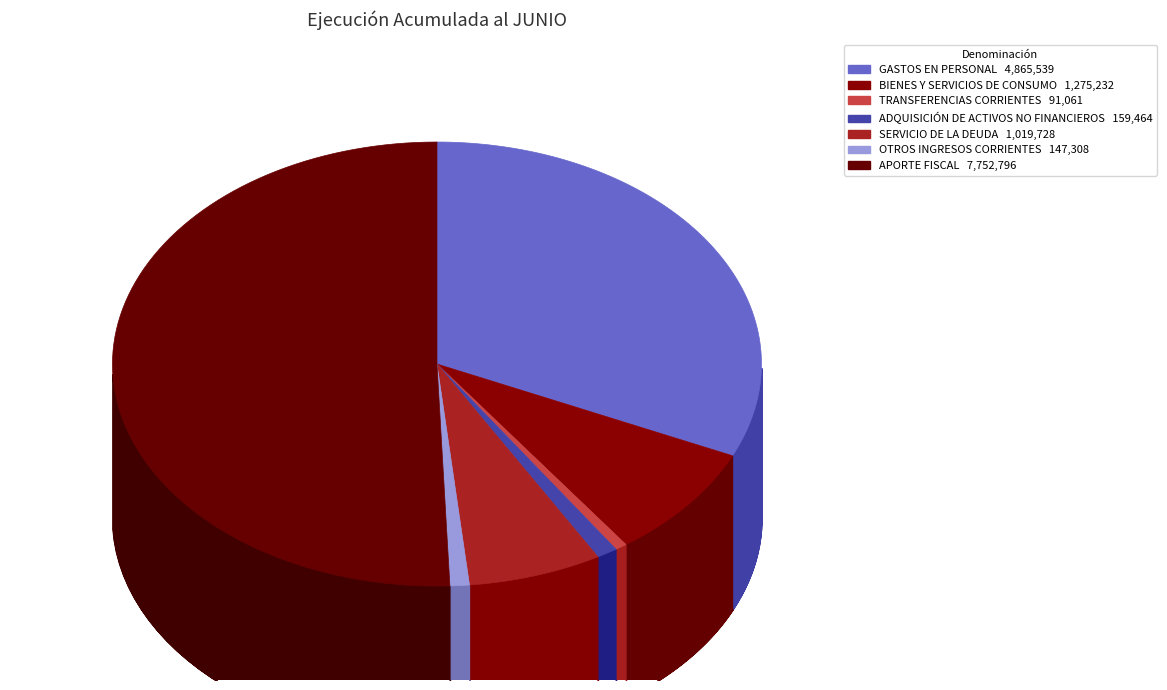

Approximately how many times larger is the value at TRANSFERENCIAS CORRIENTES compared to SERVICIO DE LA DEUDA?

0.1